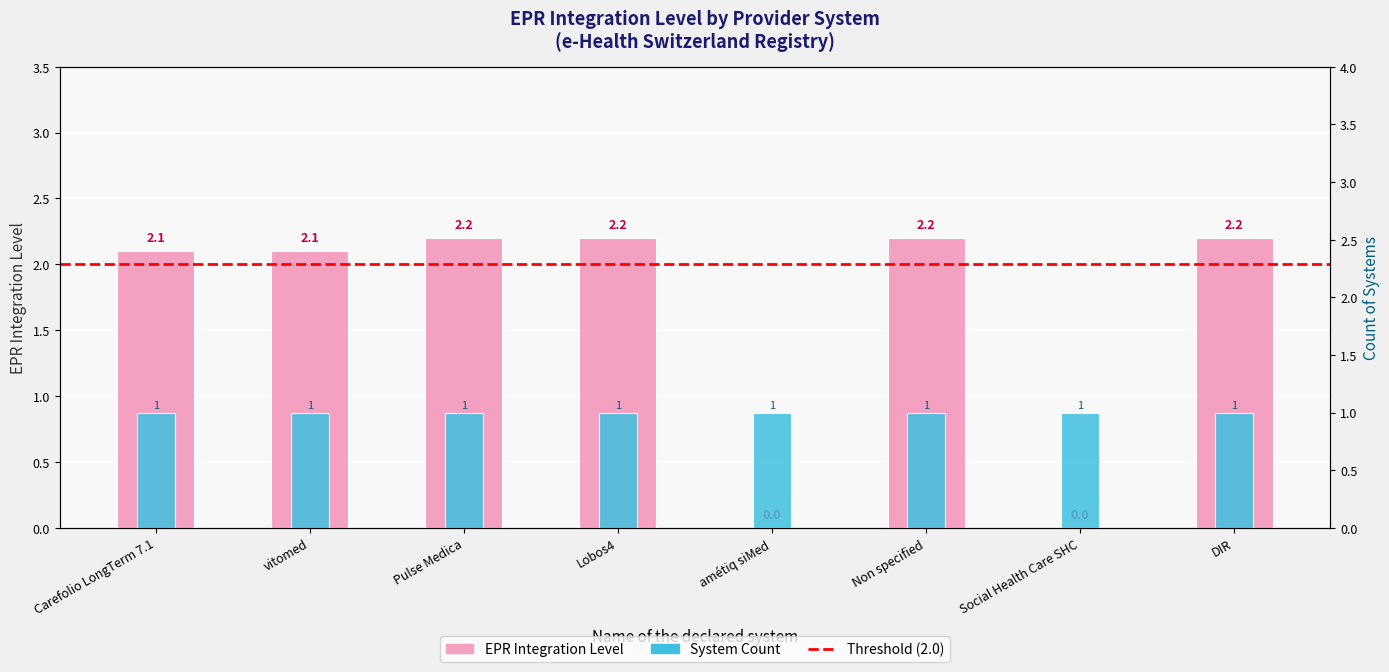

Rank the categories by value from highest to lowest.

Pulse Medica, Lobos4, Non specified, DIR, Carefolio LongTerm 7.1, vitomed, amétiq siMed, Social Health Care SHC